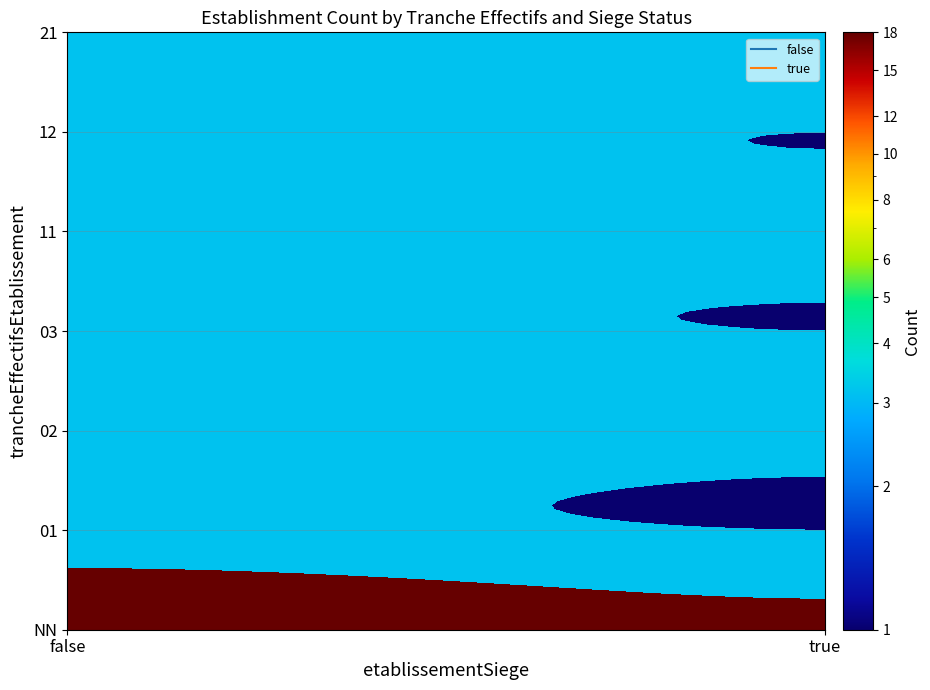

The value of true at 11 is 3. True or false?

False